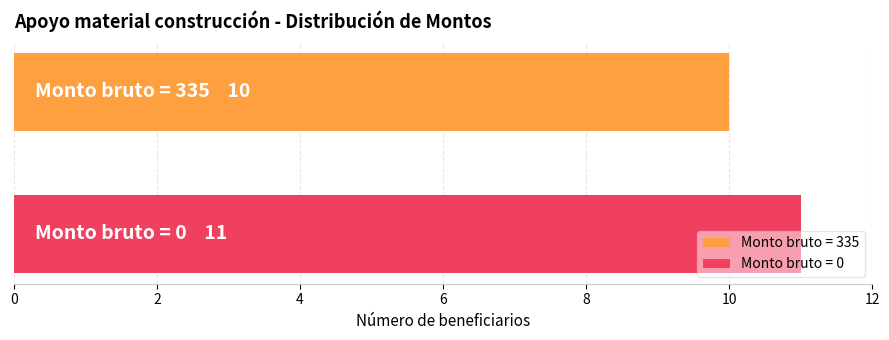

List the series in order of their peak value, lowest first.

Monto bruto = 335, Monto bruto = 0